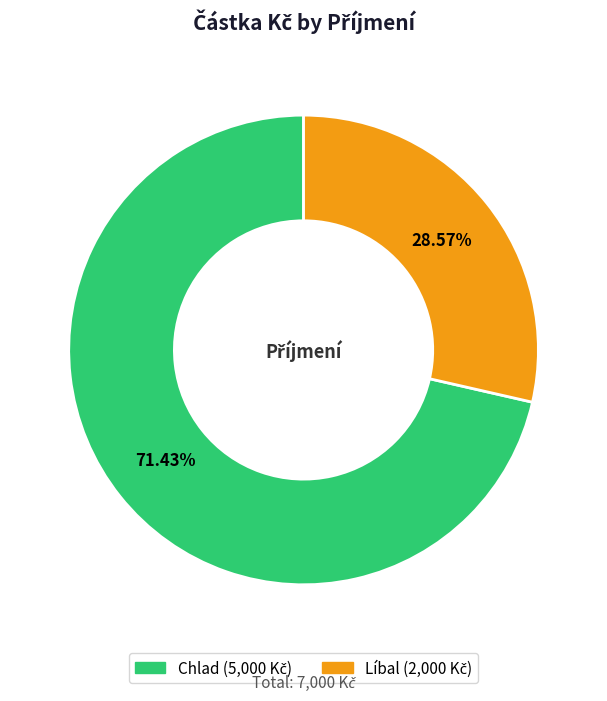

How many segments does this pie chart have?

2